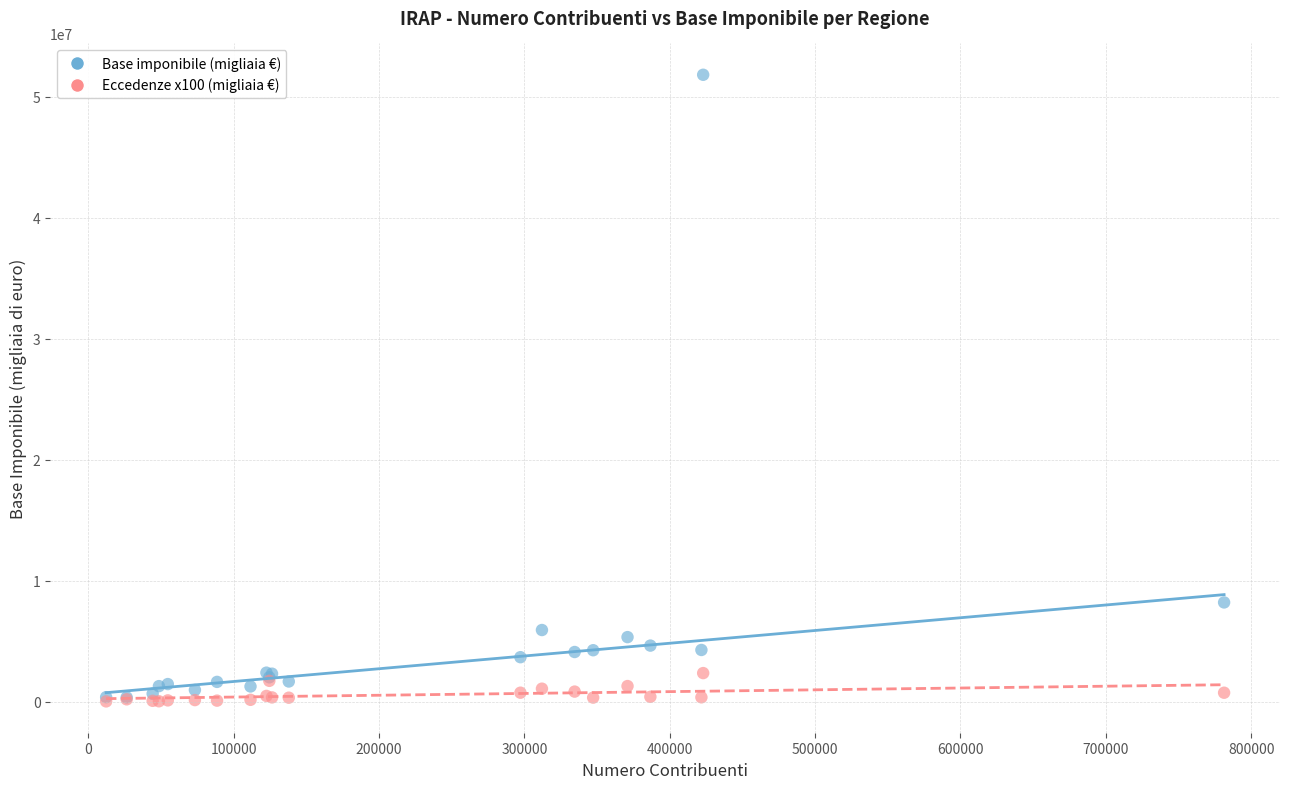

Which series has the widest spread of Y values?

Base imponibile (migliaia €)